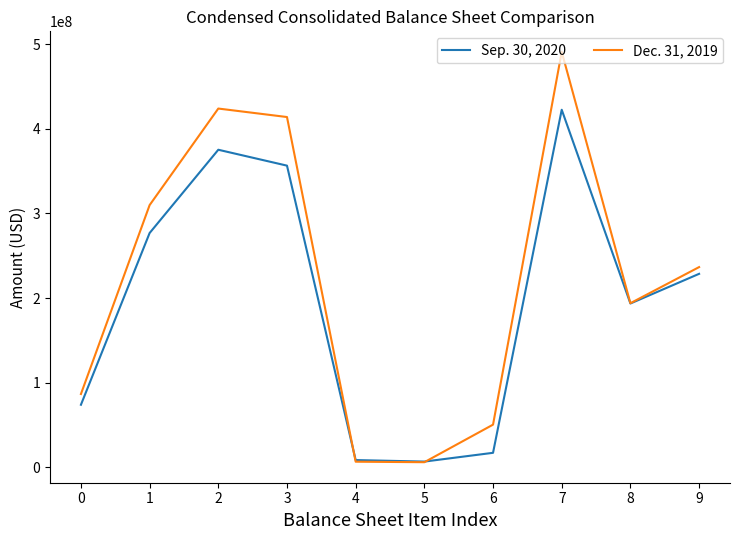

Which series ends up on top after the final intersection of Sep. 30, 2020 and Dec. 31, 2019?

Dec. 31, 2019